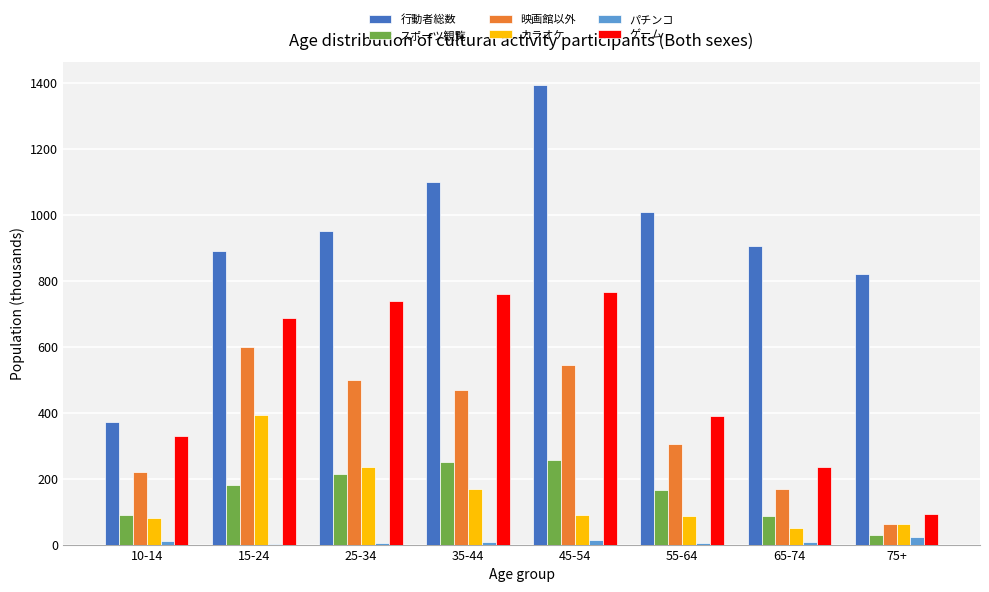

Where is ゲーム nearest to the value 429?

55-64